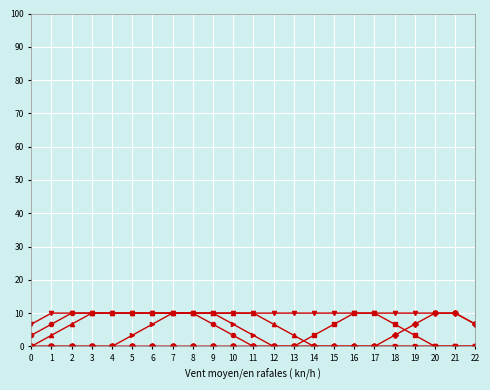

What is the maximum value shown in the chart?

10.0